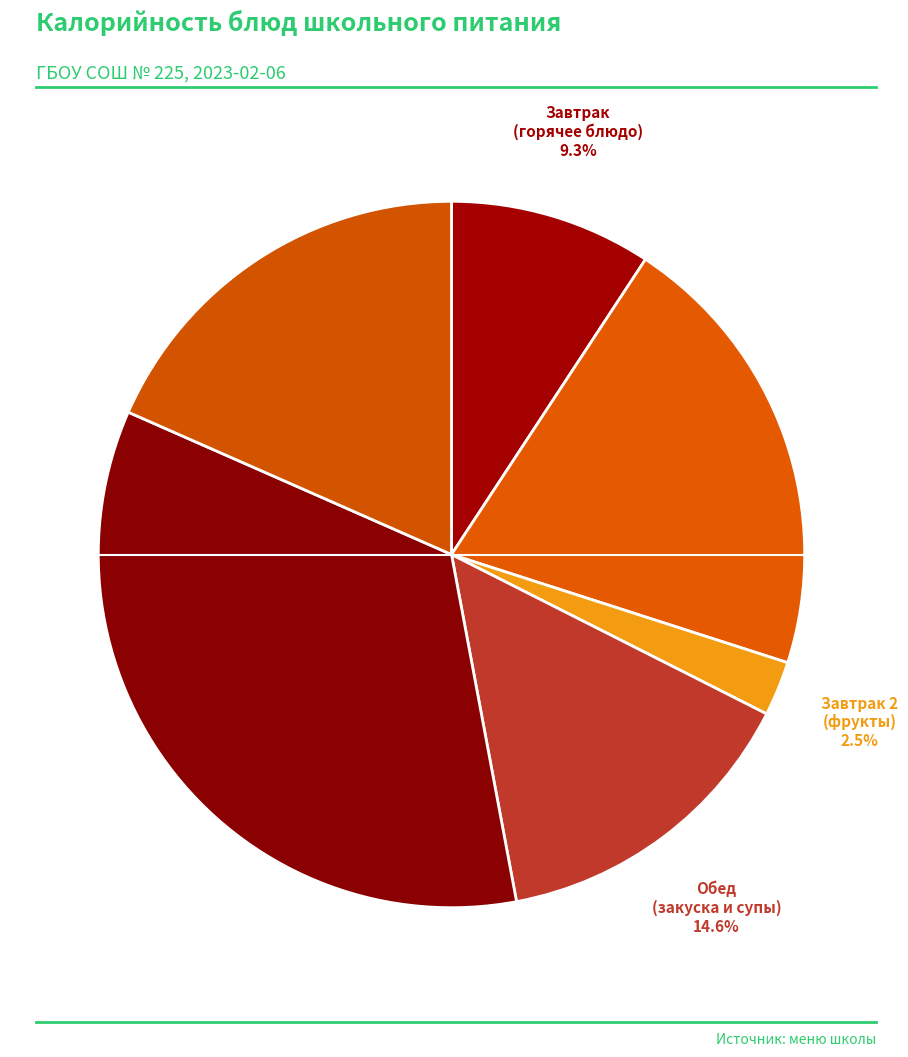

Count the number of slices in the pie.

6